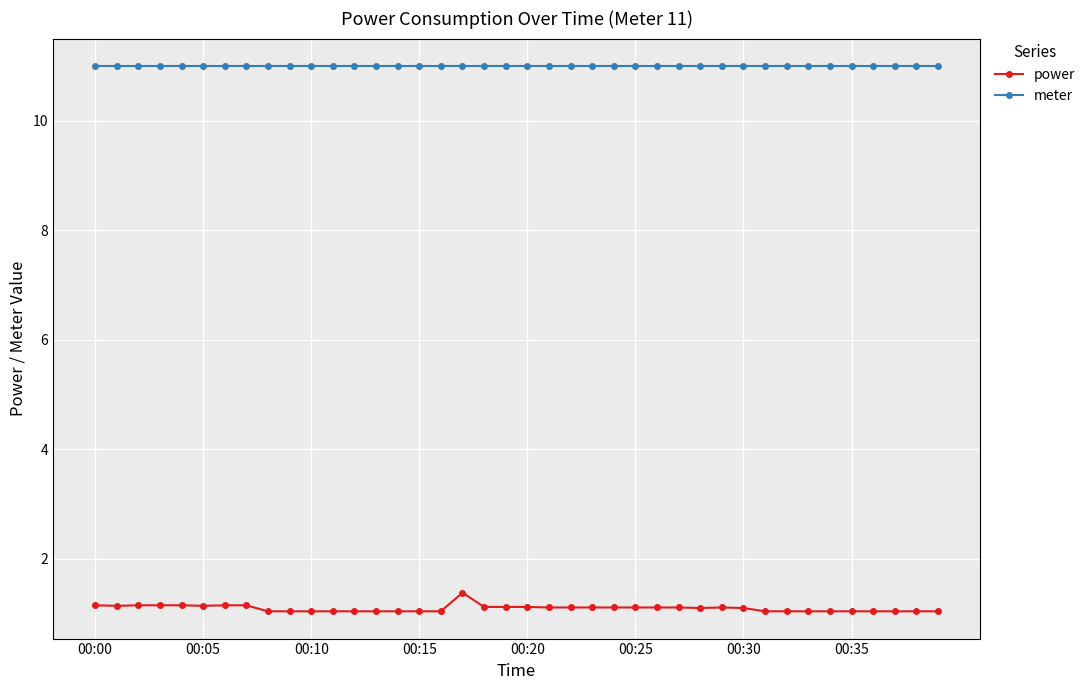

What is the maximum value shown in the chart?

11.0